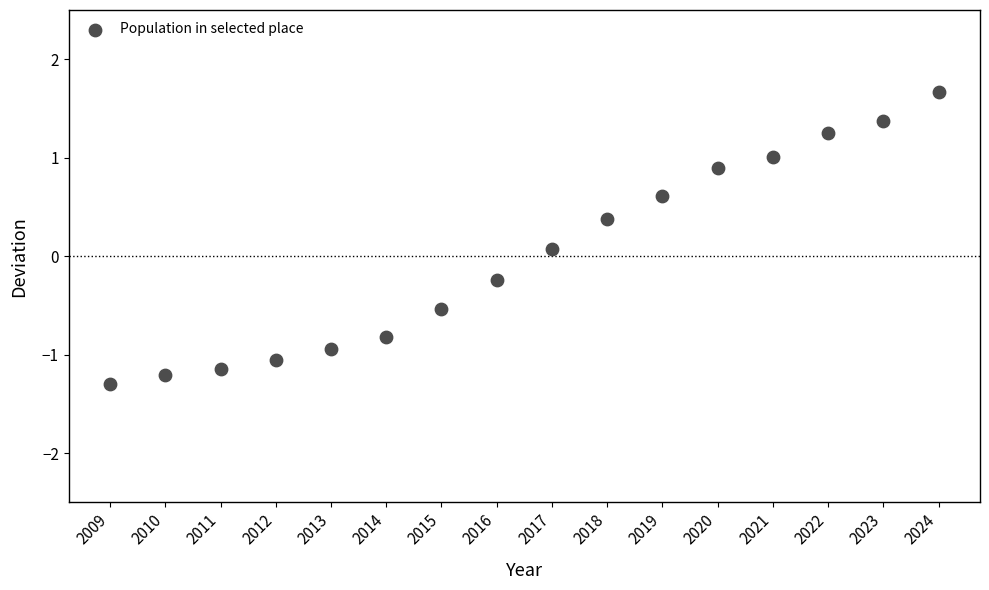

What is the range of Y values (max minus min)?

3.0